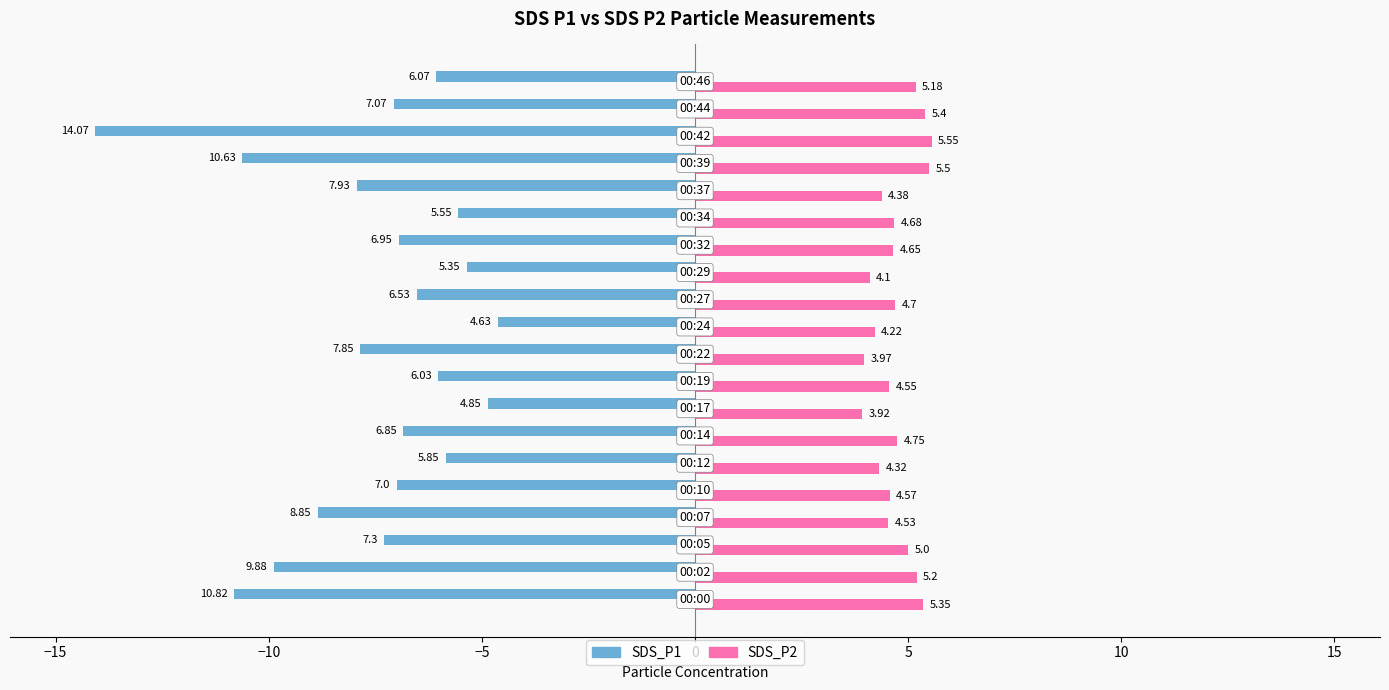

What is the sum of all SDS_P2 values?

94.5